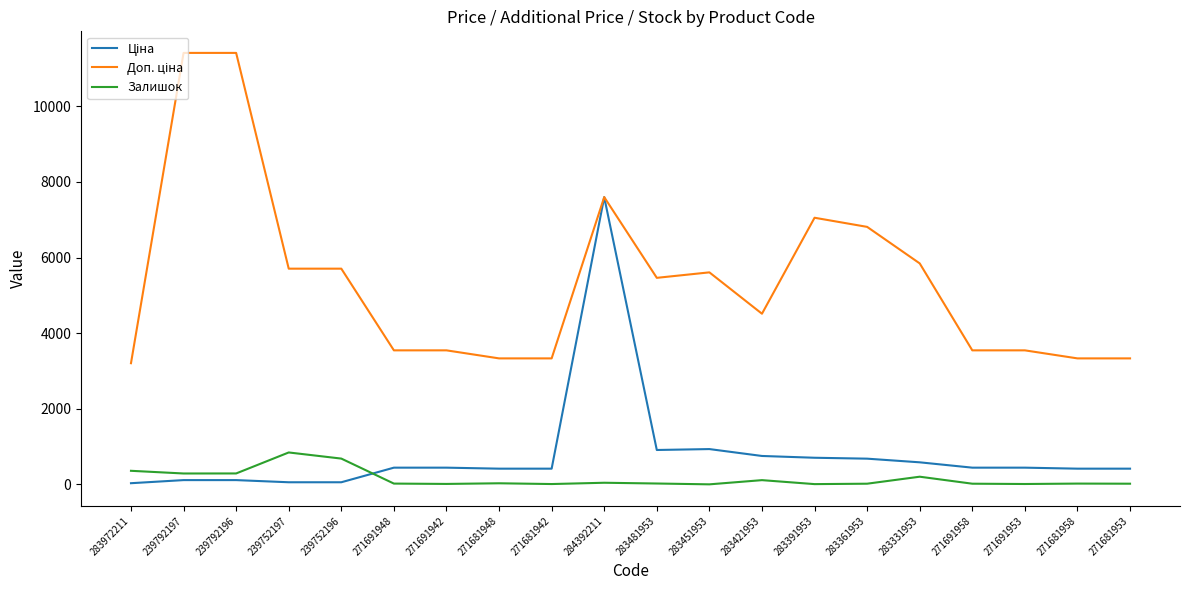

Does the chart have visible grid lines?

No